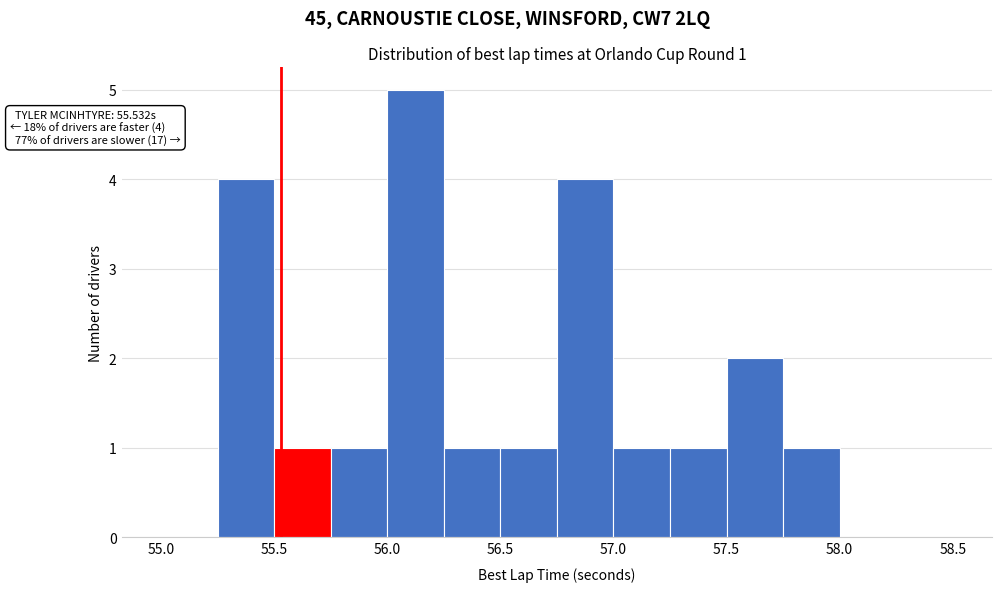

Over which range of the x-axis is the bar tallest?

56.00 to 56.25